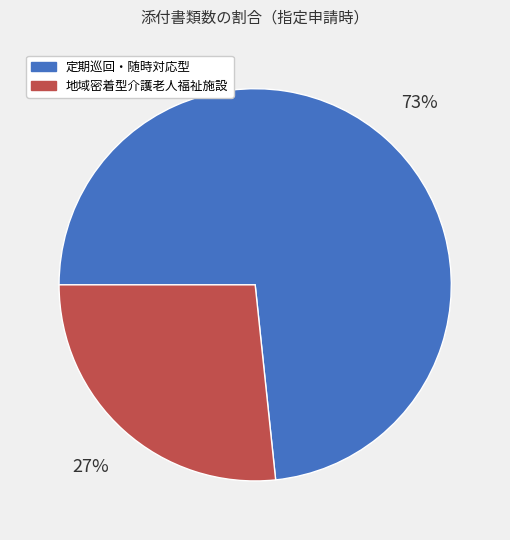

To the nearest percent, what is the average slice percentage?

50%